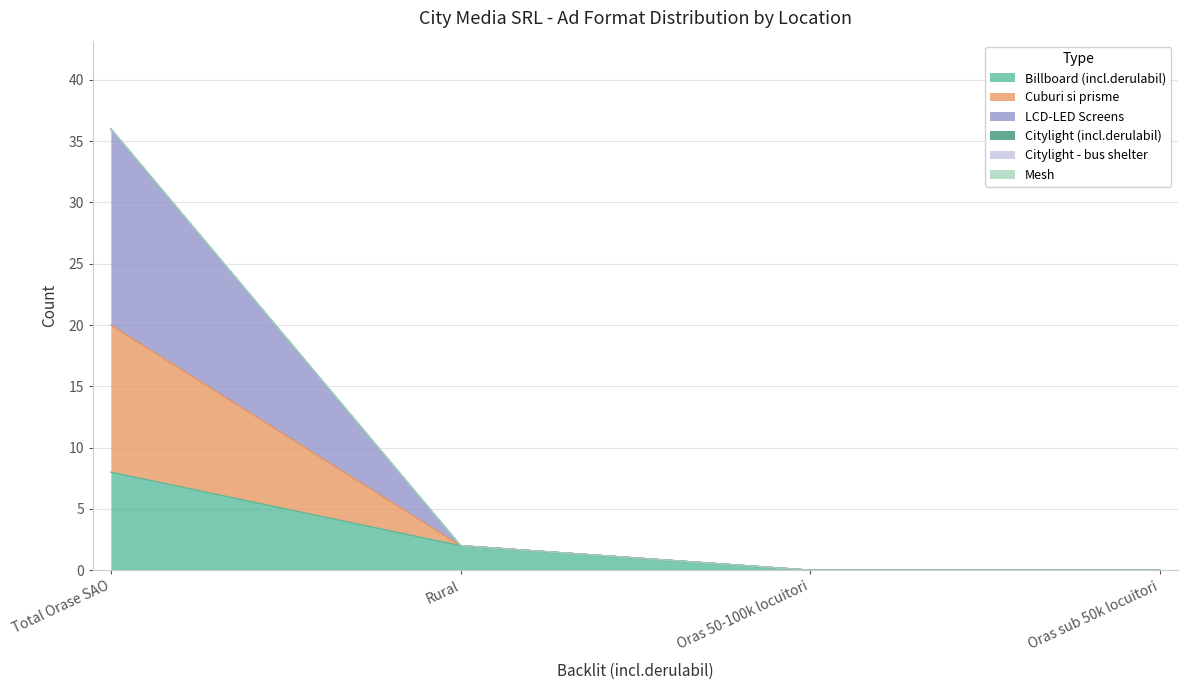

Does the chart display data point markers on the line(s)?

No